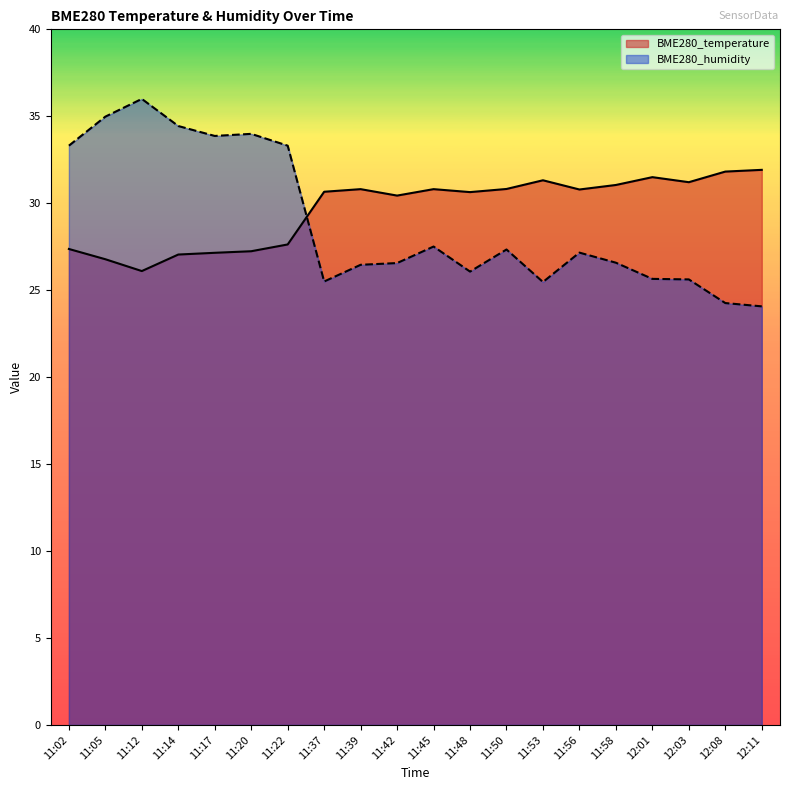

How many times do BME280_temperature and BME280_humidity cross each other?

1